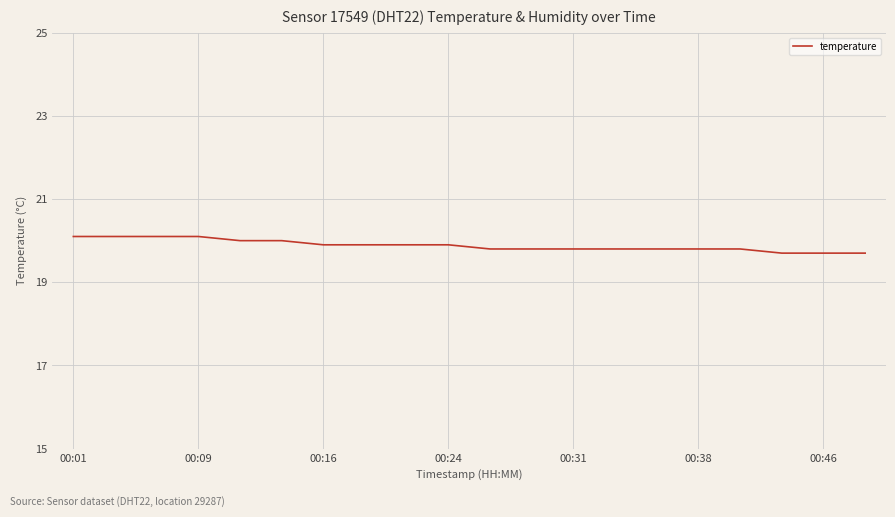

Reading left to right, what are all the values shown in this chart?

20.1	20.1	20.1	20.1	20.0	20.0	19.9	19.9	19.9	19.9	19.8	19.8	19.8	19.8	19.8	19.8	19.8	19.7	19.7	19.7